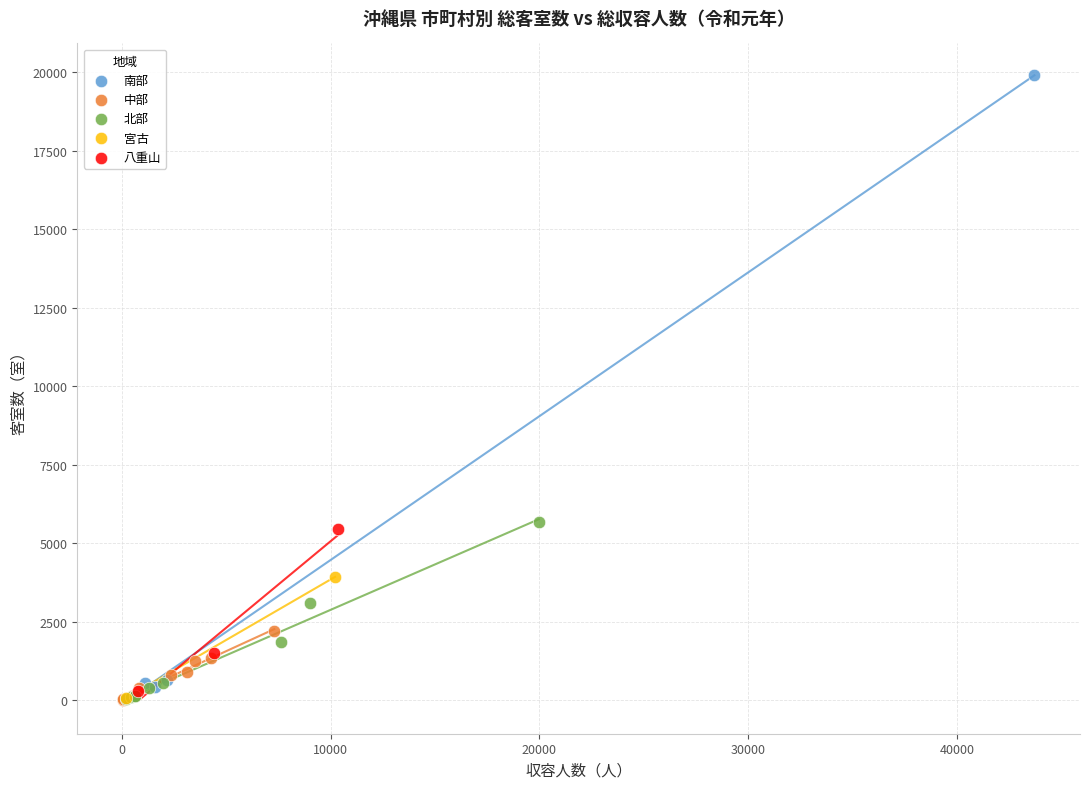

What are all the series names shown in the legend?

南部, 中部, 北部, 宮古, 八重山